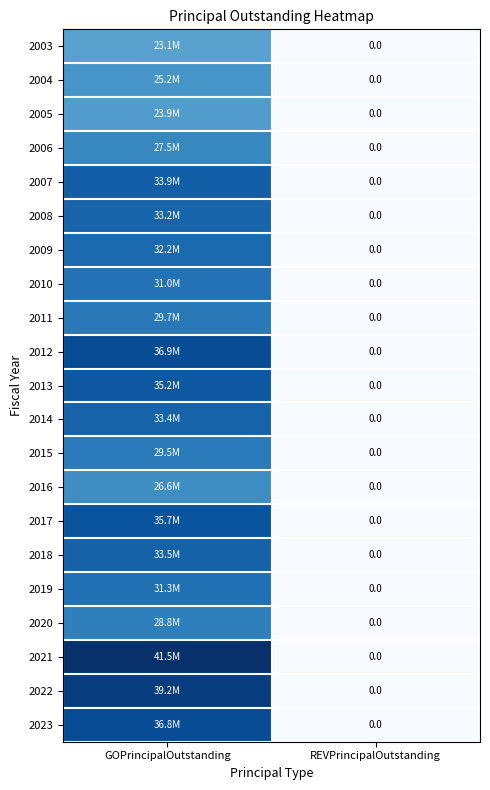

Which category has the highest value in the 2016 series?

GOPrincipalOutstanding